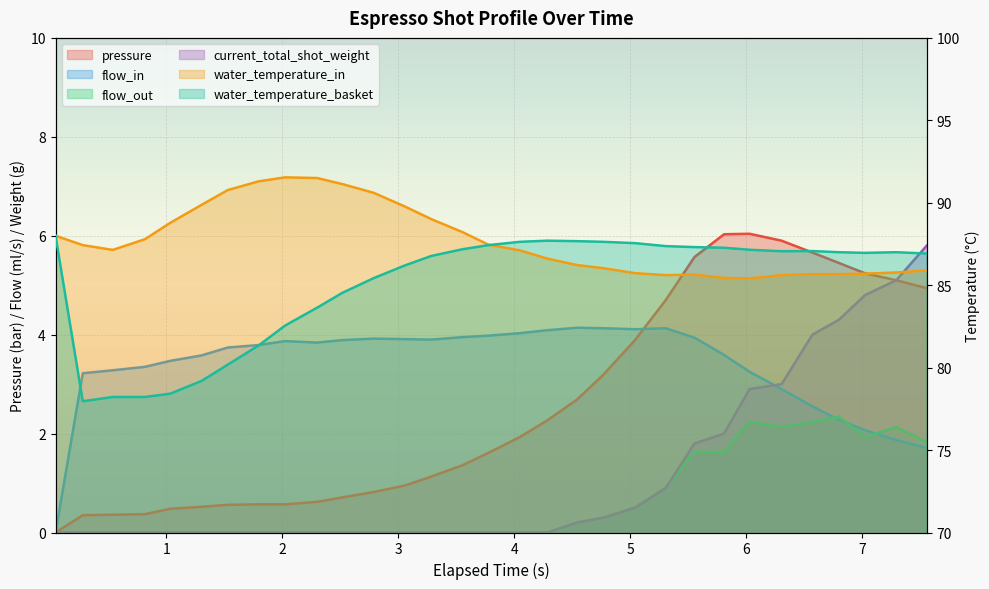

What is the value of the water_temperature_in point at the 16th from the left?

87.5